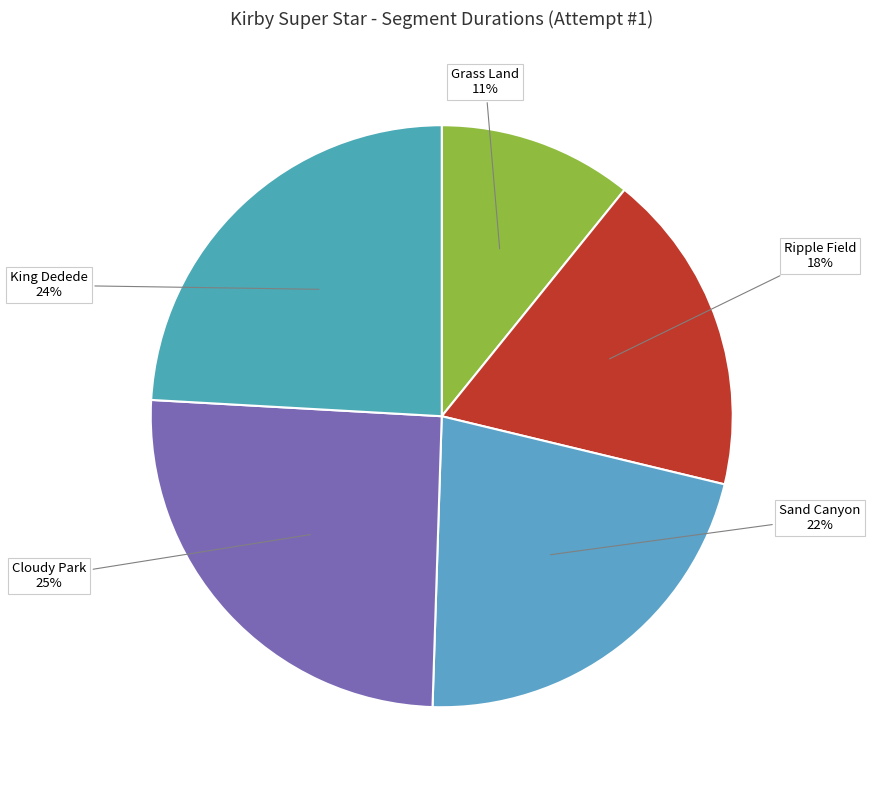

Does Cloudy Park account for over 50% of the chart?

No